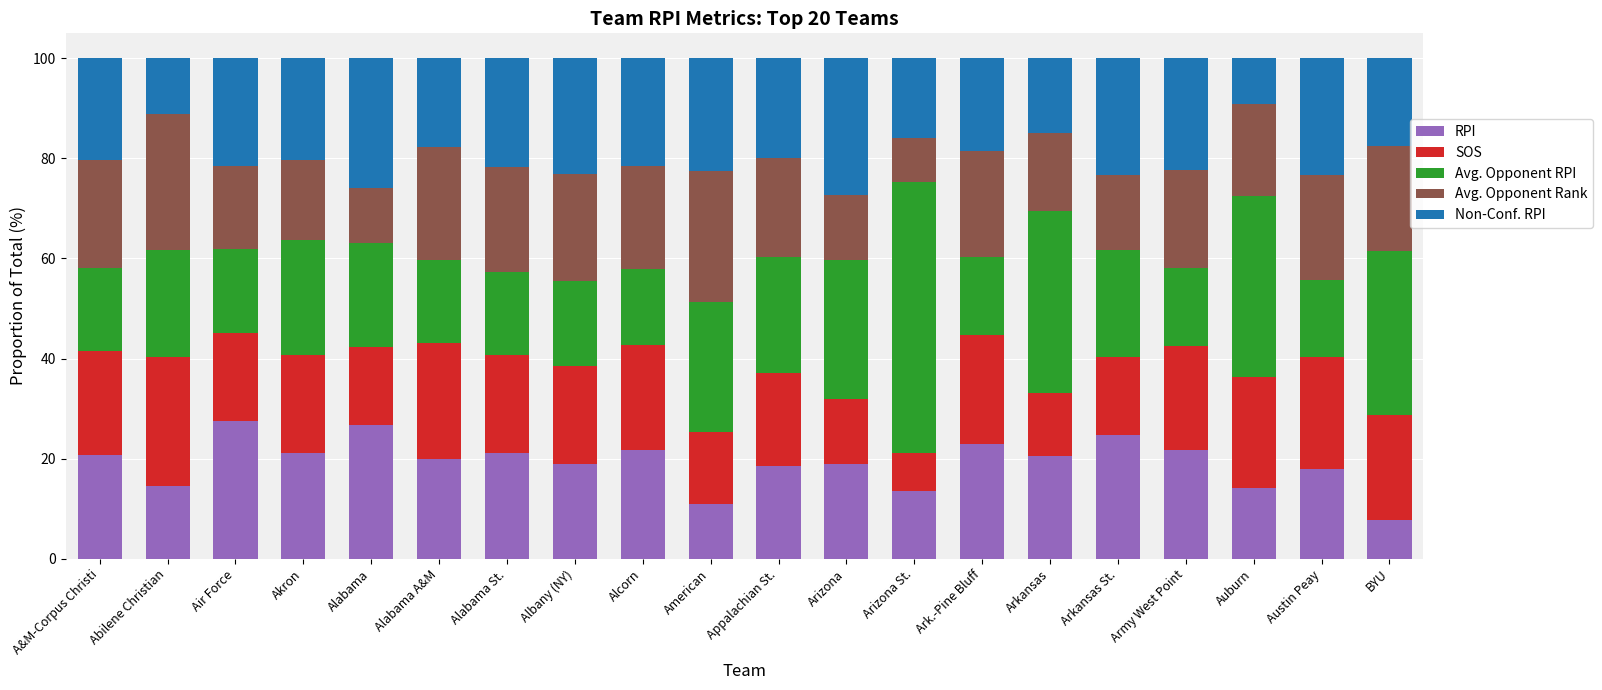

What is the maximum value for RPI?

27.4